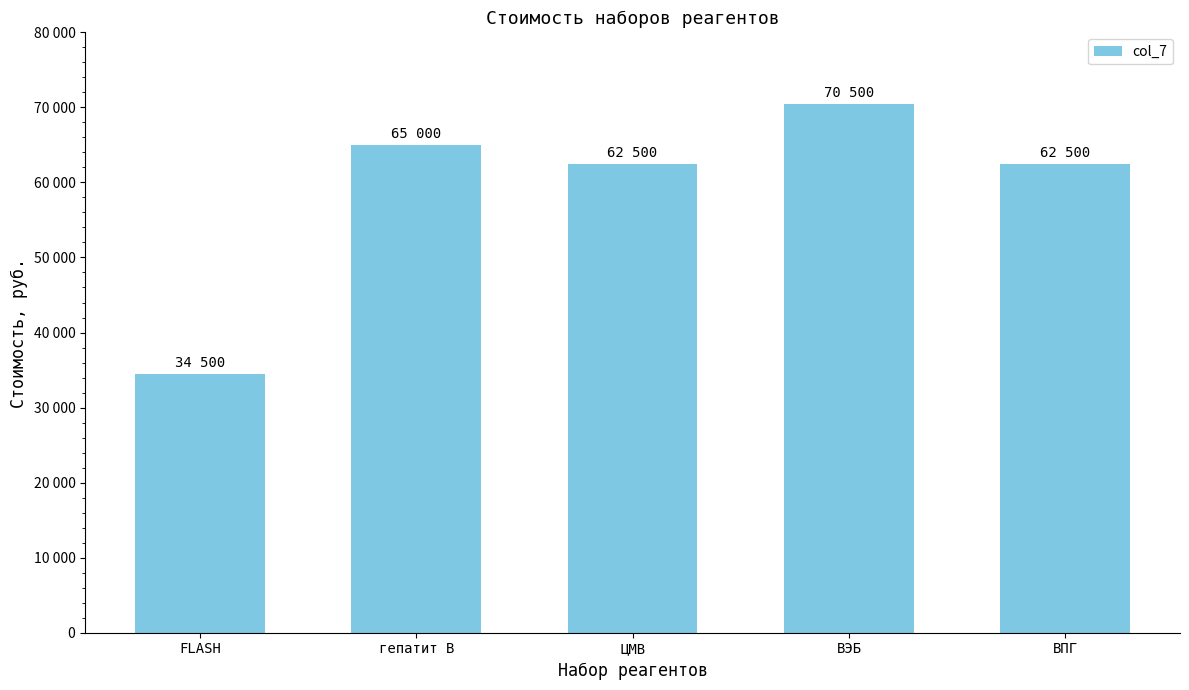

List the labels in order of value, largest first.

ВЭБ, гепатит В, ЦМВ, ВПГ, FLASH